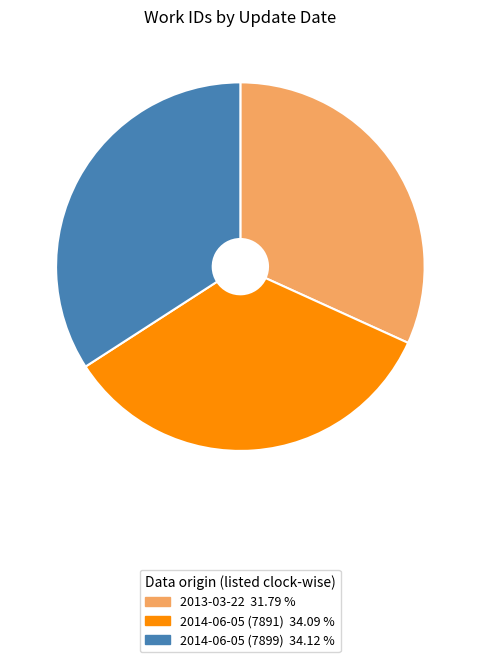

Is there any slice that represents more than half of the pie?

No